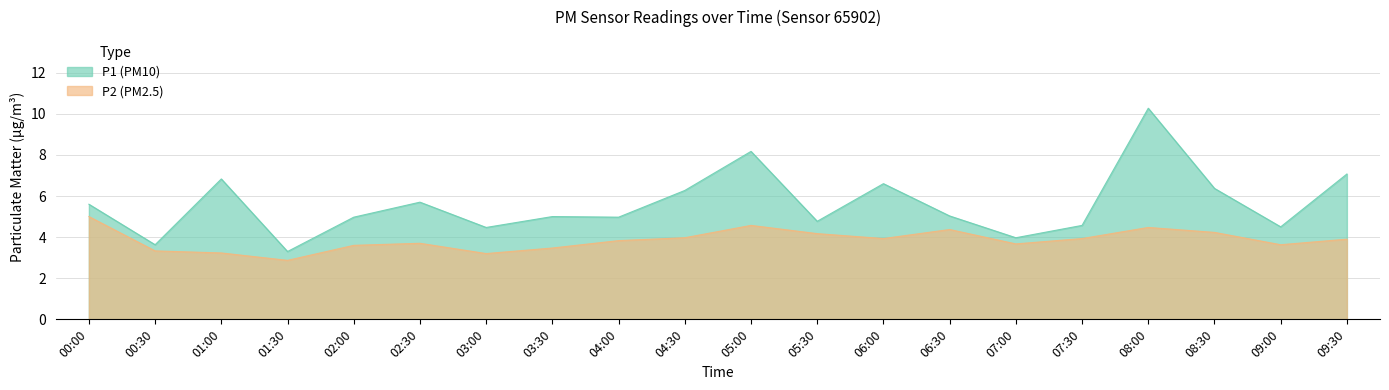

True or false: P2 and P1 intersect in this chart.

False